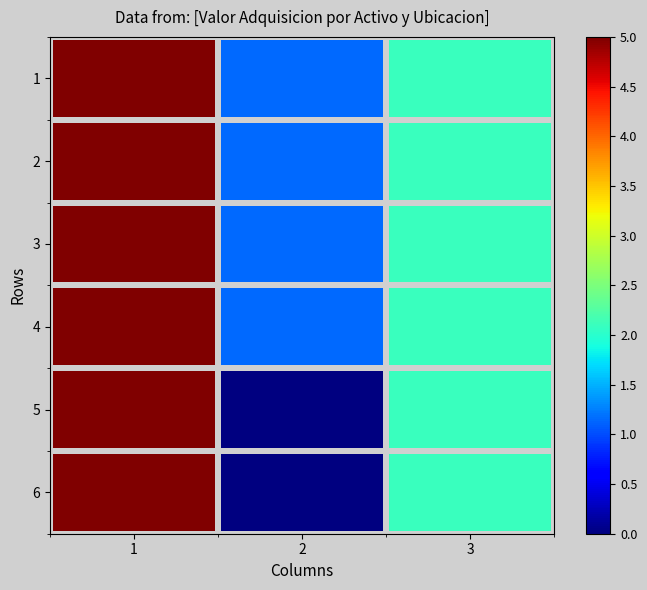

Rank the series at 2 from lowest to highest value.

5, 6, 1, 2, 3, 4